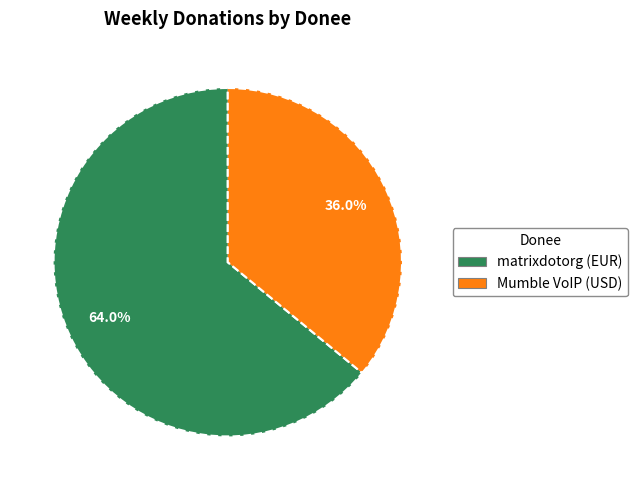

How many slices are in this pie chart?

2